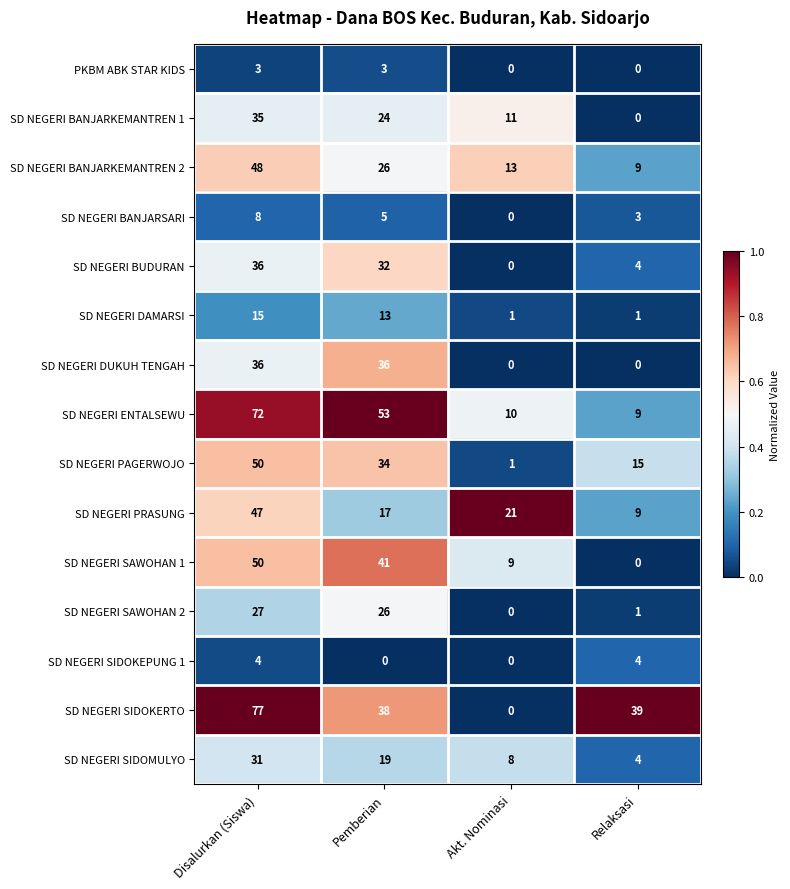

Which series has the largest range (max minus min)?

SD NEGERI SIDOKERTO